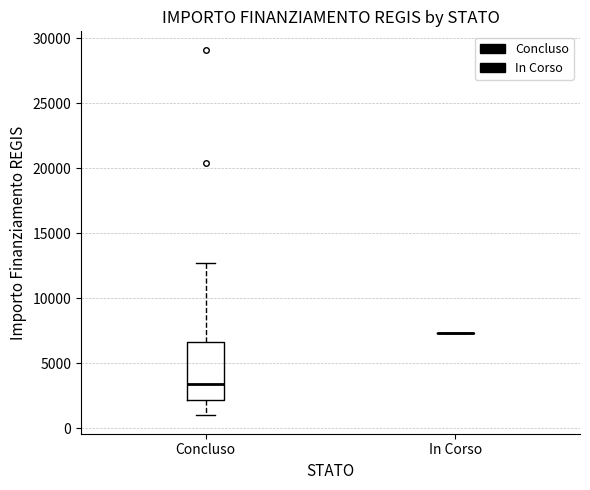

Reading left to right, transcribe this box plot: for each box, give where its median line is, the range the box spans, and where its two whiskers end, as read against the y-axis. The values are not printed on the chart, so give them approximately, as read against the axis.

Concluso: median 3500, box 2000 to 6500, whiskers 1000 to 12500
In Corso: box collapsed to a line at 7500, whiskers 7500 to 7500